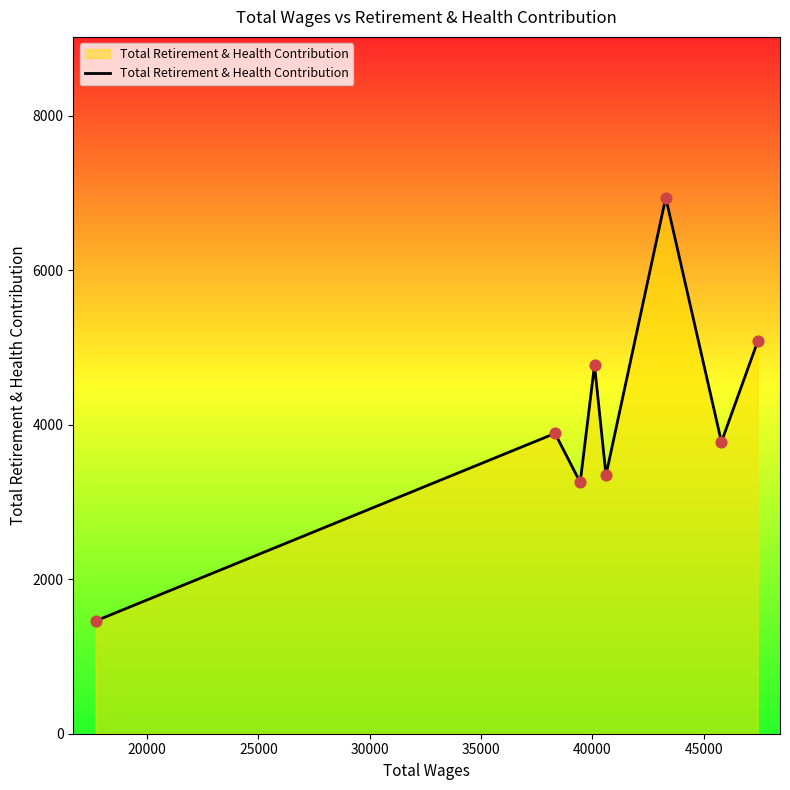

What is the average value?

4066